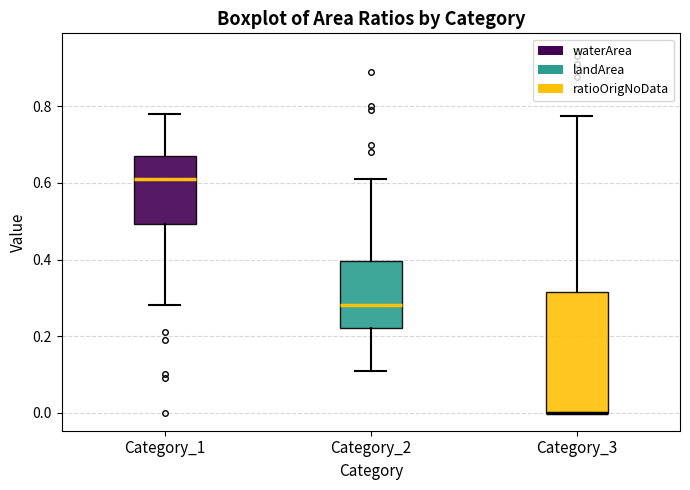

Comparing the boxes themselves (not the whiskers), which one is the tallest?

Category_3